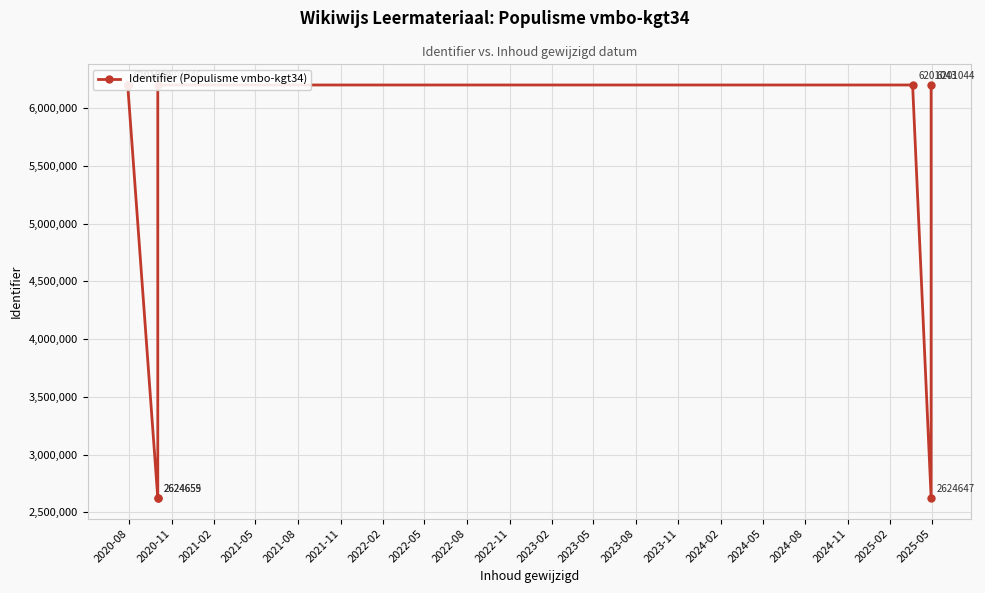

What is the difference between the values at 2022-08 and 2020-08?

4